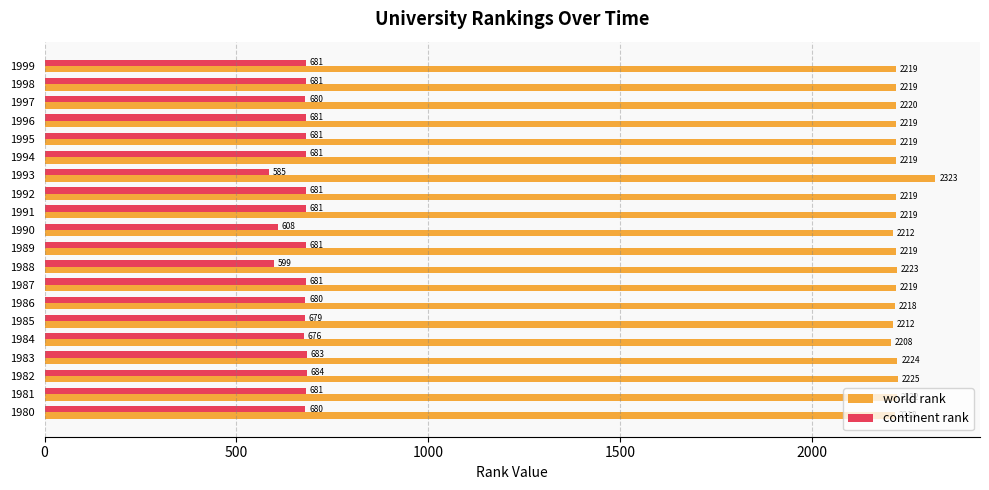

At how many categories does at least one series exceed 1709?

20